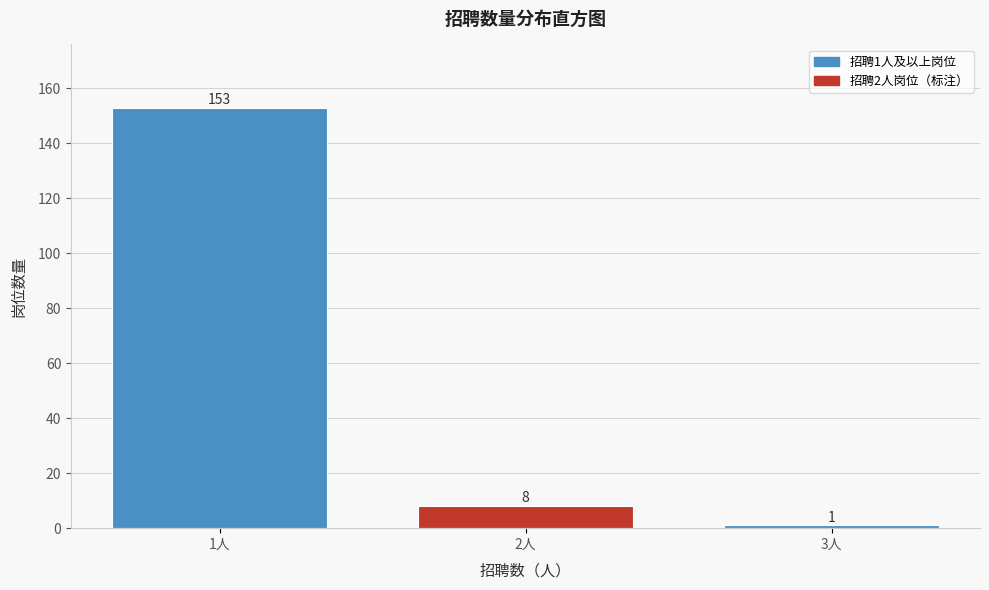

Reading left to right, extract all data points from this chart.

153	8	1